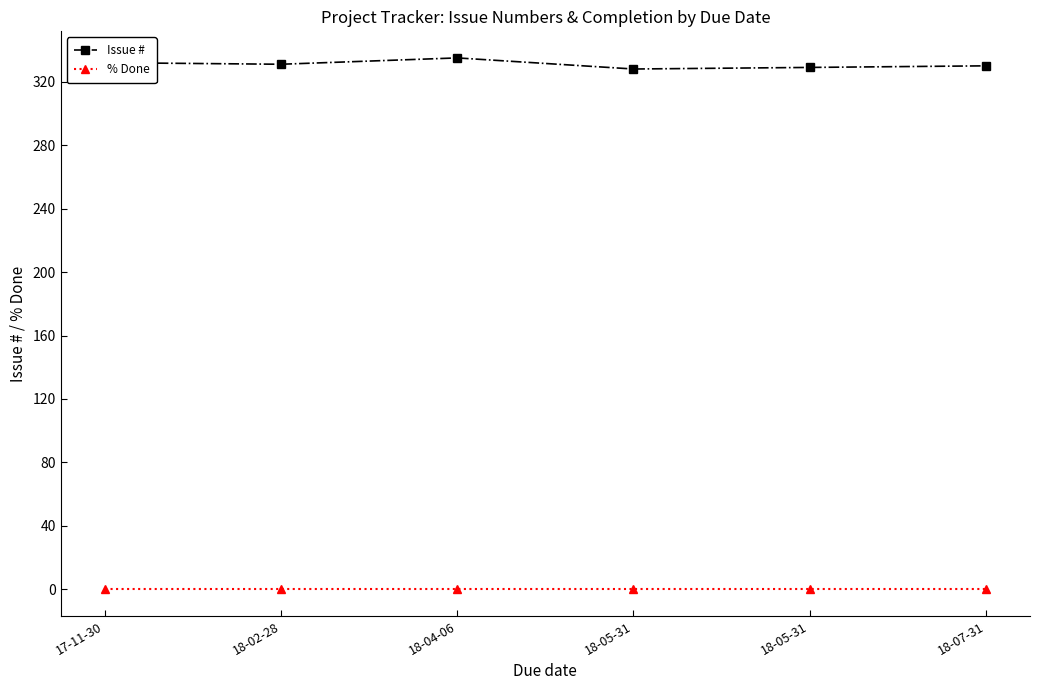

What are all the series names shown in the legend?

Issue #, % Done